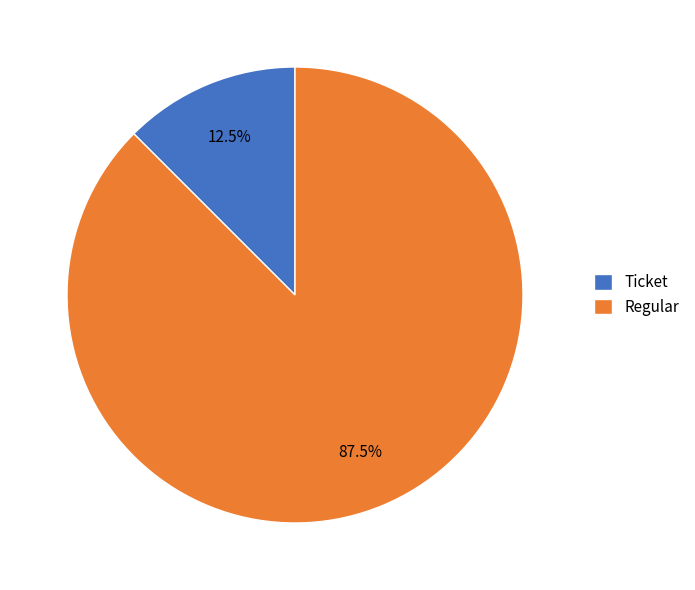

Does Ticket represent more than half of the total?

No